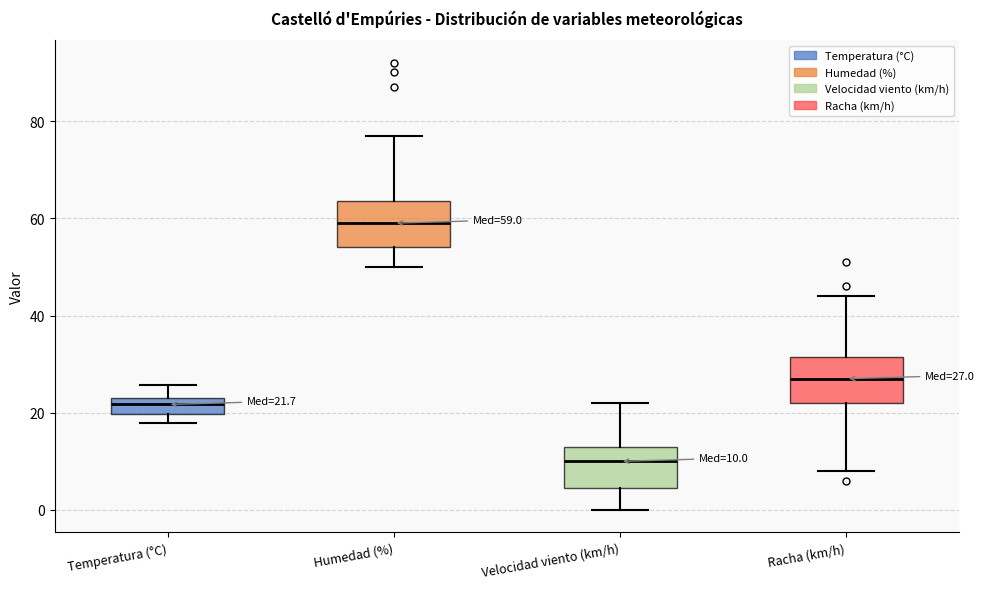

Which box has the lowest median line?

Velocidad viento (km/h)